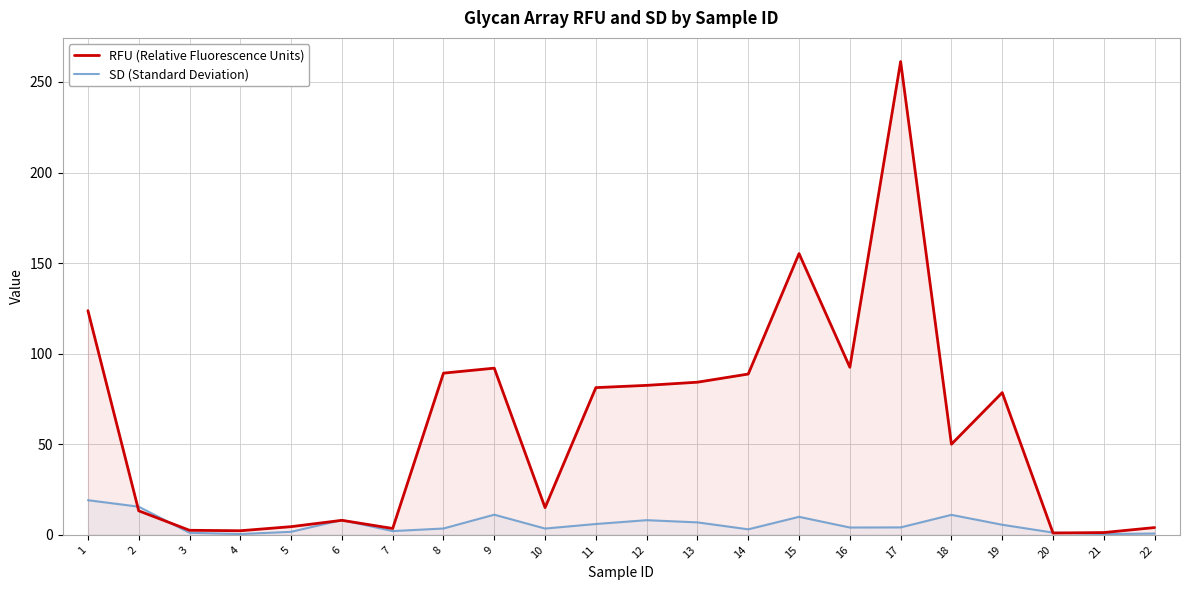

What are all the series names shown in the legend?

RFU (Relative Fluorescence Units), SD (Standard Deviation)